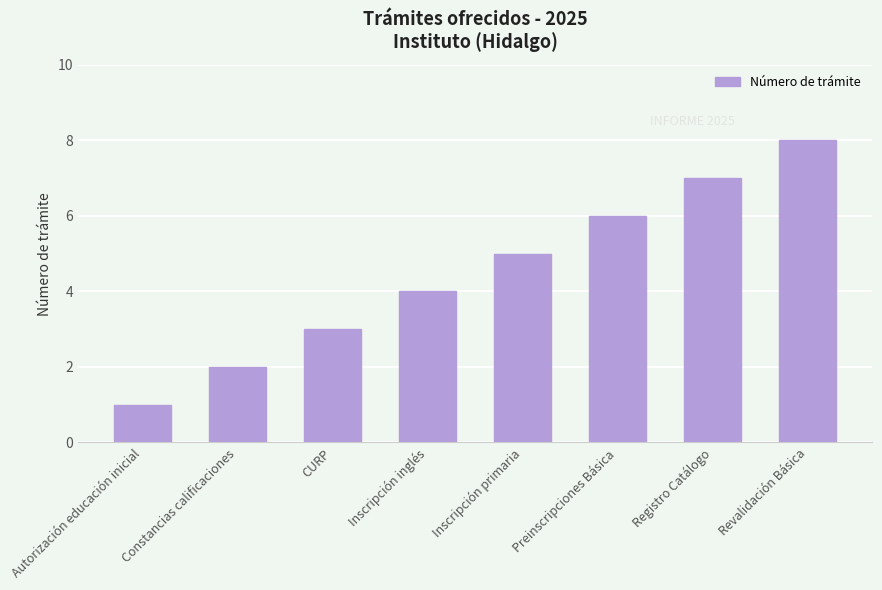

True or false: the data shows 7 at Registro Catálogo.

True